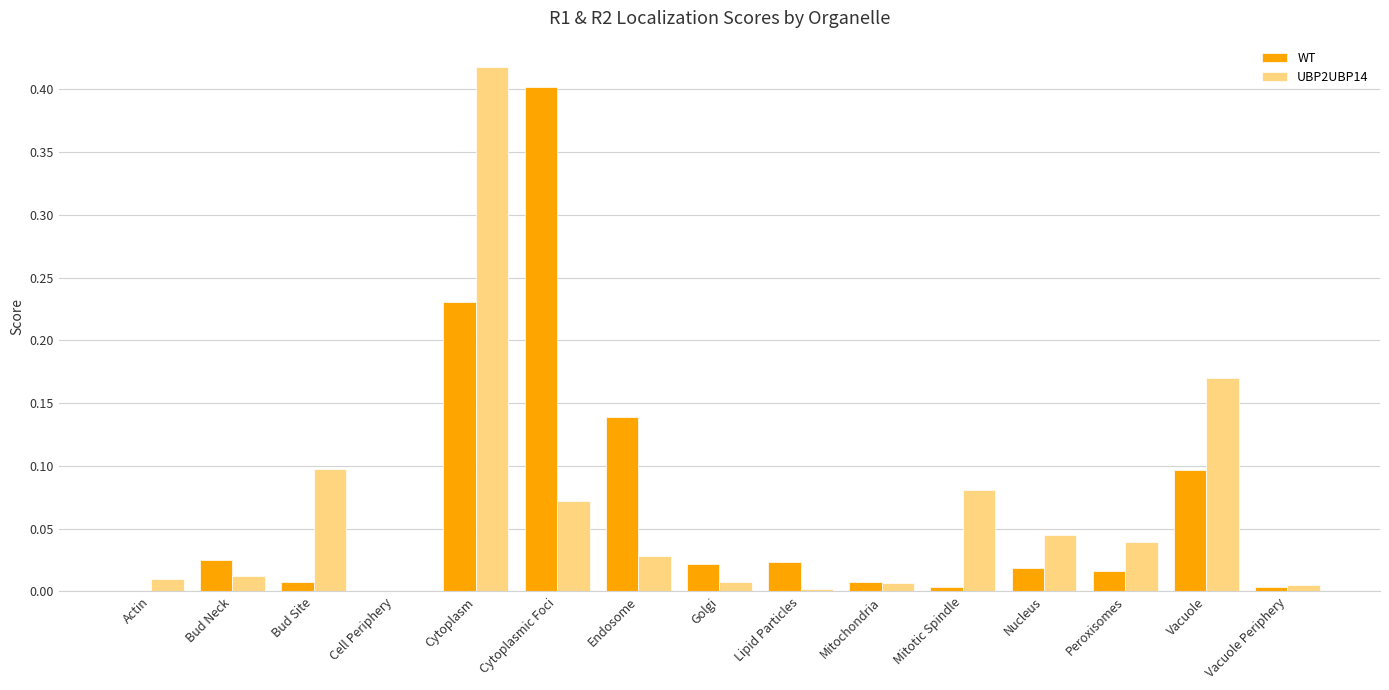

Is the value of UBP2UBP14 at Nucleus greater than the value of WT at Bud Site?

Yes